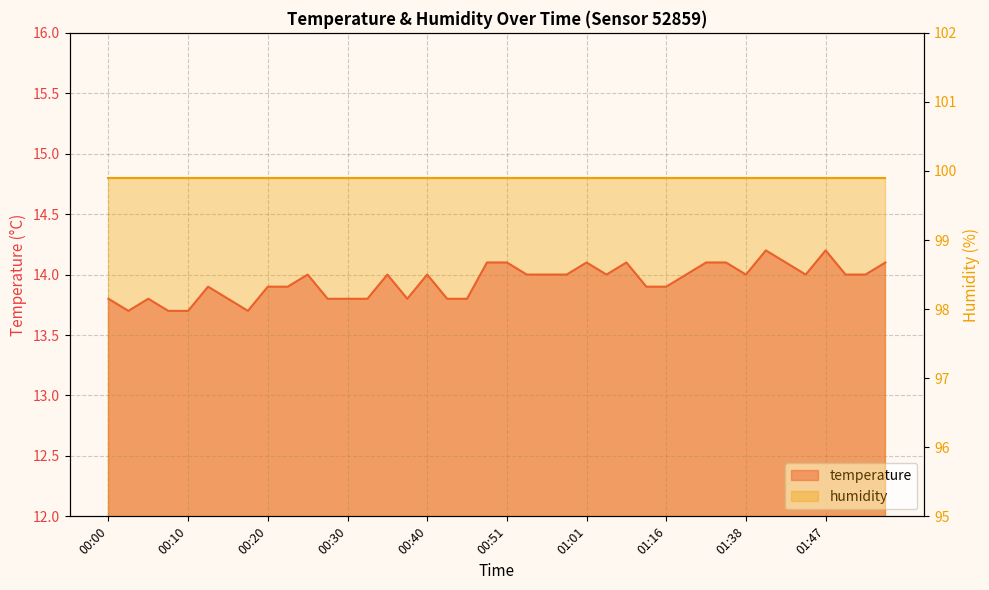

List the labels in order of value, smallest first.

00:03, 00:08, 00:10, 00:18, 00:00, 00:05, 00:15, 00:28, 00:30, 00:33, 00:38, 00:43, 00:46, 00:13, 00:20, 00:23, 01:08, 01:16, 00:25, 00:35, 00:40, 00:53, 00:56, 00:58, 01:03, 01:22, 01:38, 01:45, 01:50, 01:53, 00:48, 00:51, 01:01, 01:06, 01:30, 01:35, 01:43, 01:55, 01:40, 01:47